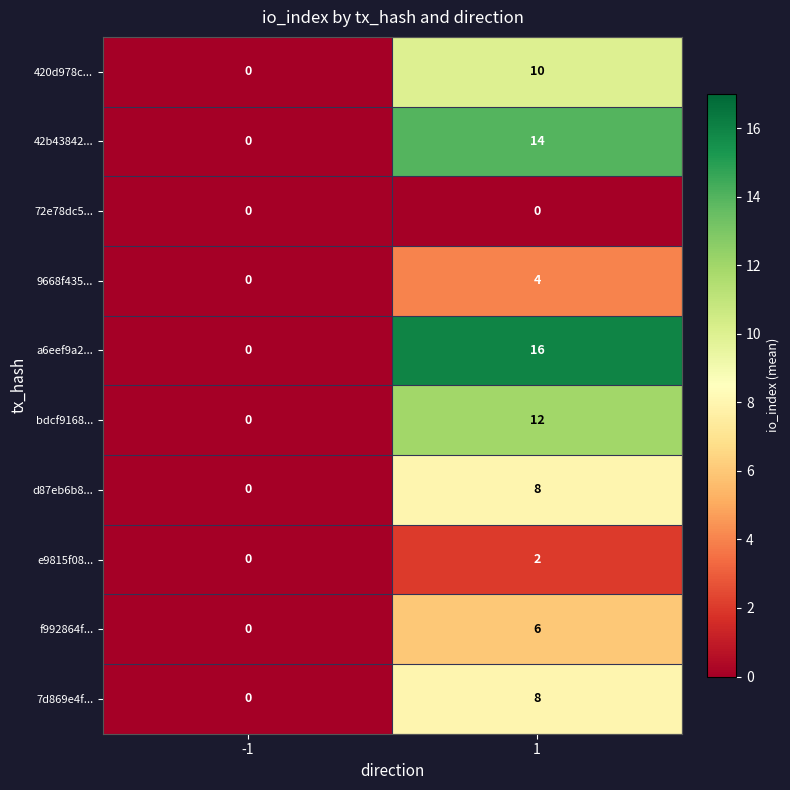

True or false: a6eef9a2... has a value of 0 at -1.

True